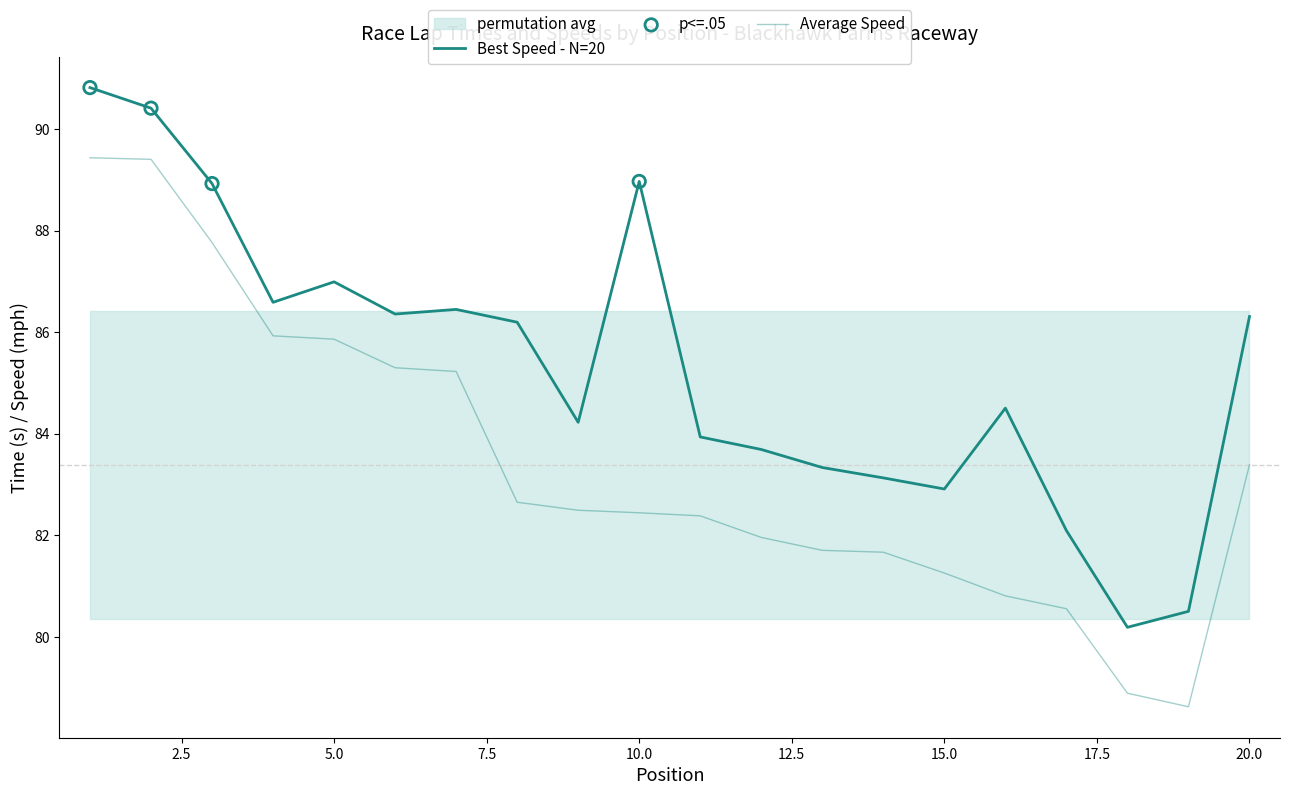

At which category is the sum across all series the highest?

1